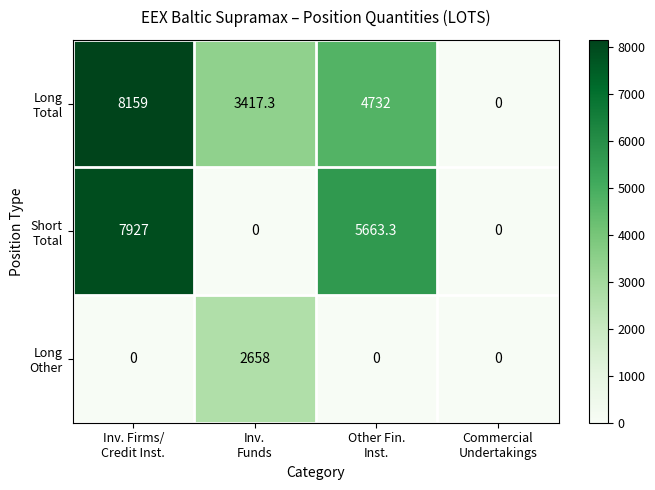

At how many categories does at least one series exceed 3056?

3